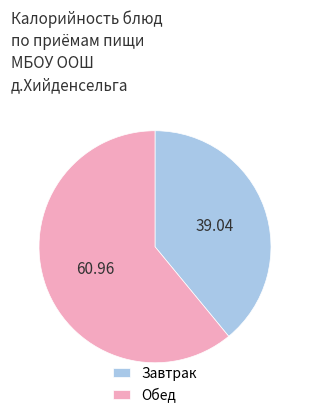

Is there any slice that represents more than half of the pie?

Yes